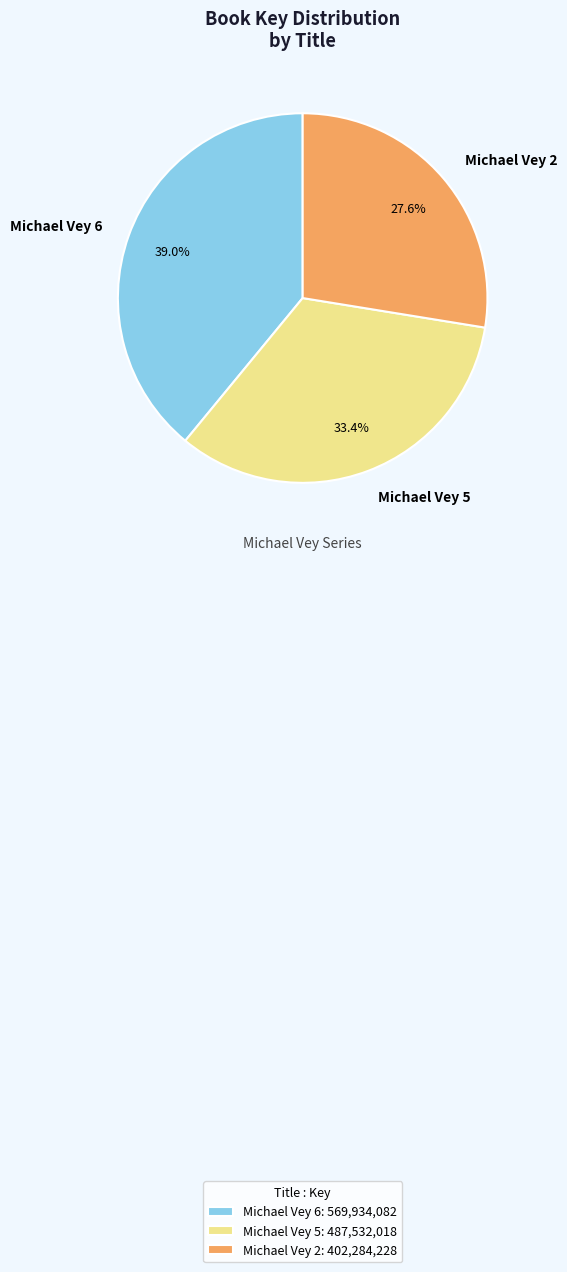

What percentage is the Michael Vey 6 slice, to the nearest percent?

39%